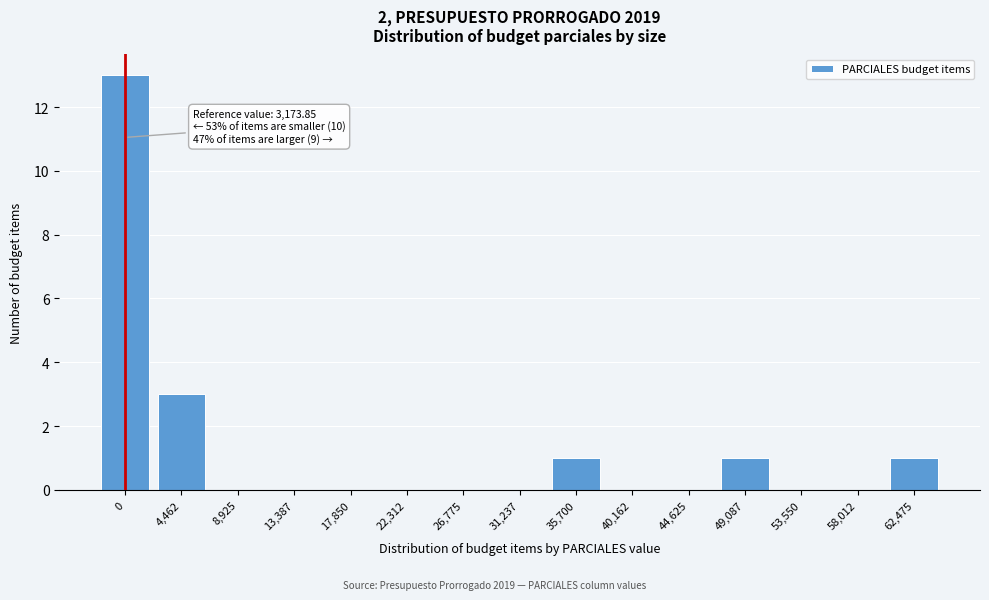

Reading left to right, what are all the values shown in this chart?

0=13	4,462=3	8,925=0	13,387=0	17,850=0	22,312=0	26,775=0	31,237=0	35,700=1	40,162=0	44,625=0	49,087=1	53,550=0	58,012=0	62,475=1